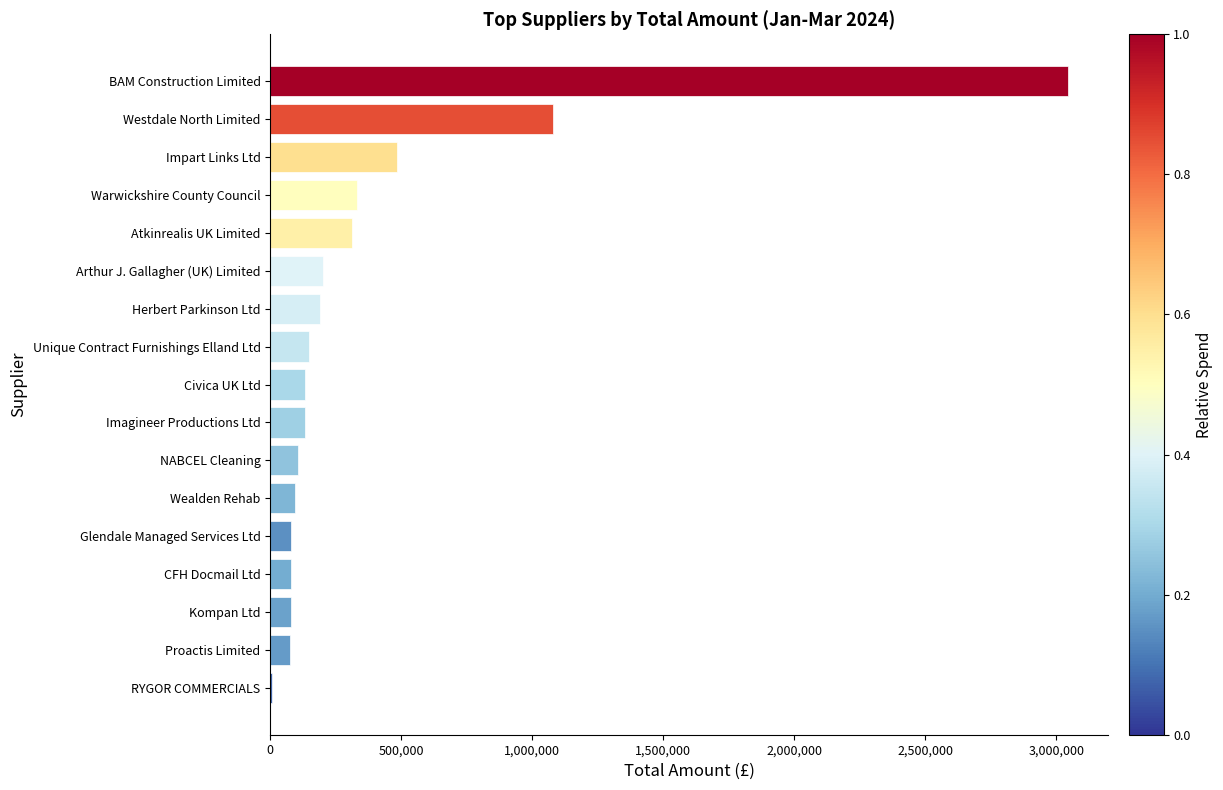

What is the average value?

386855.0